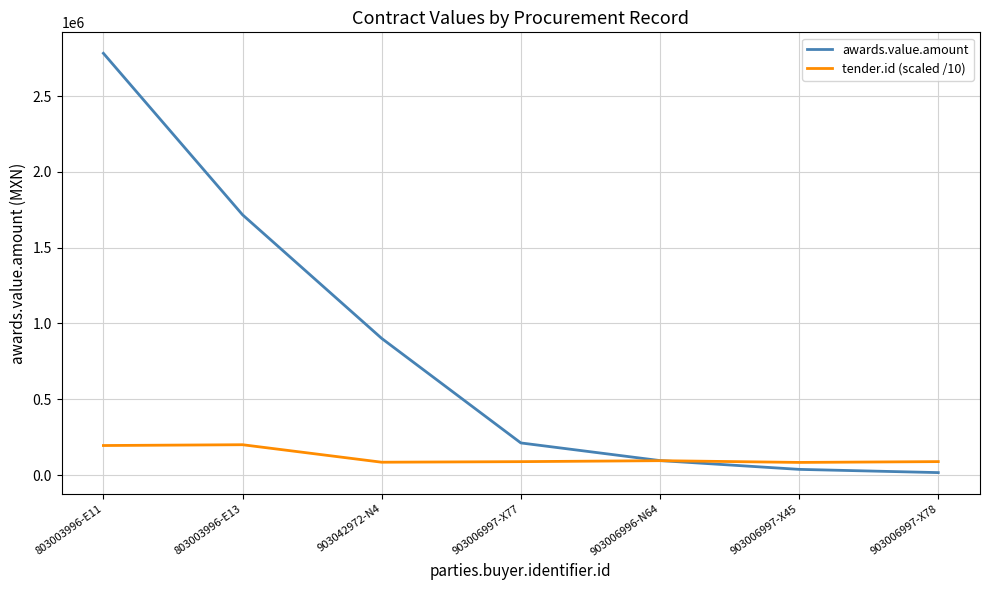

At 903006997-X77, list the series in order from smallest to largest.

tender.id (scaled /10), awards.value.amount